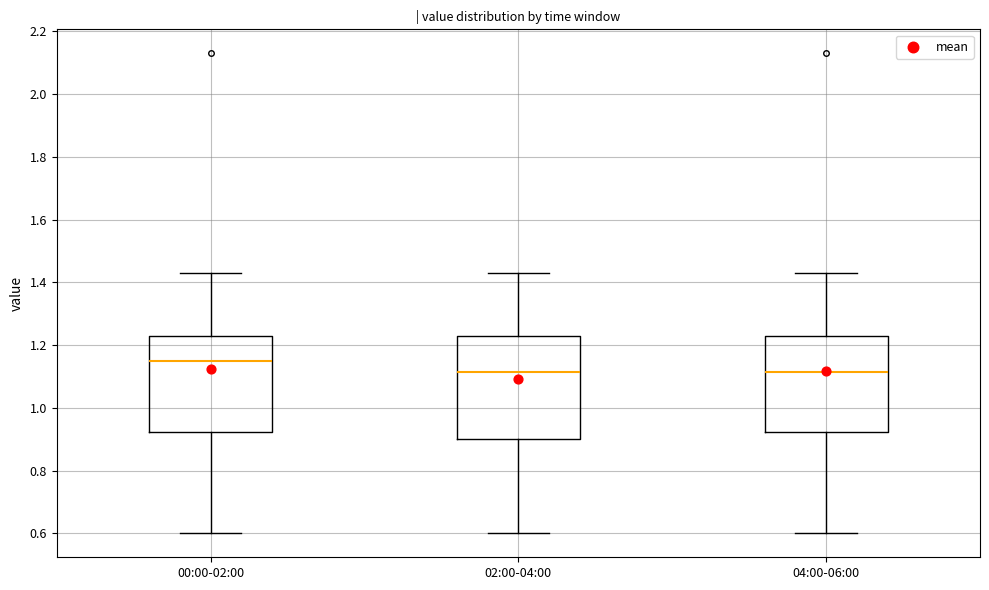

Where does the upper whisker of the box for 00:00-02:00 end on the y-axis? The values are not printed on the chart, so give them approximately, as read against the axis.

1.44